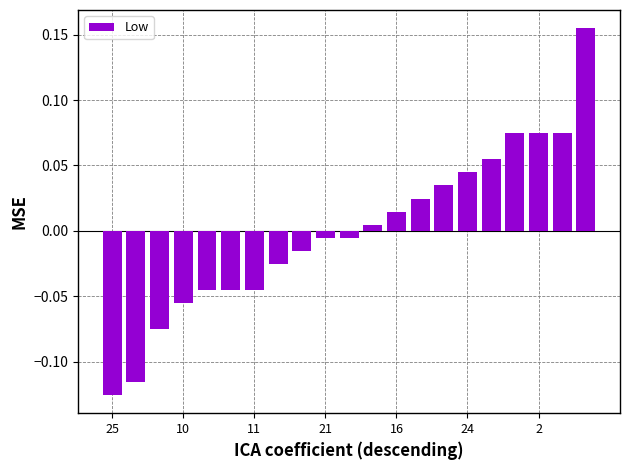

How many negative values are there?

11